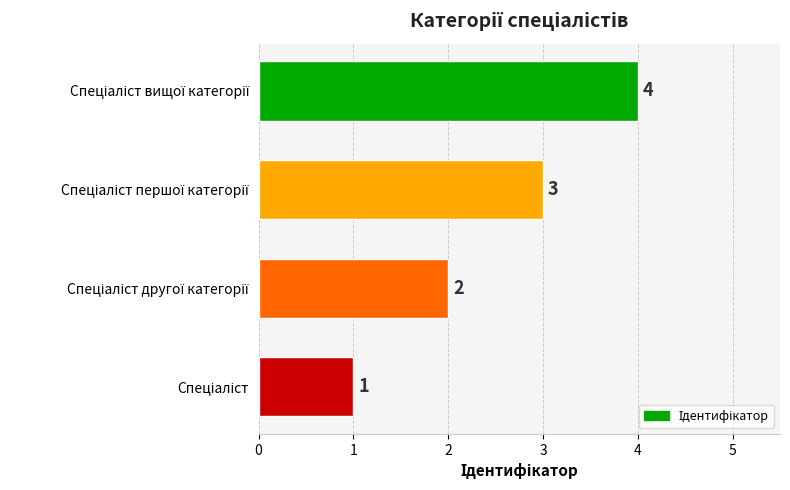

What is the greatest value displayed?

4